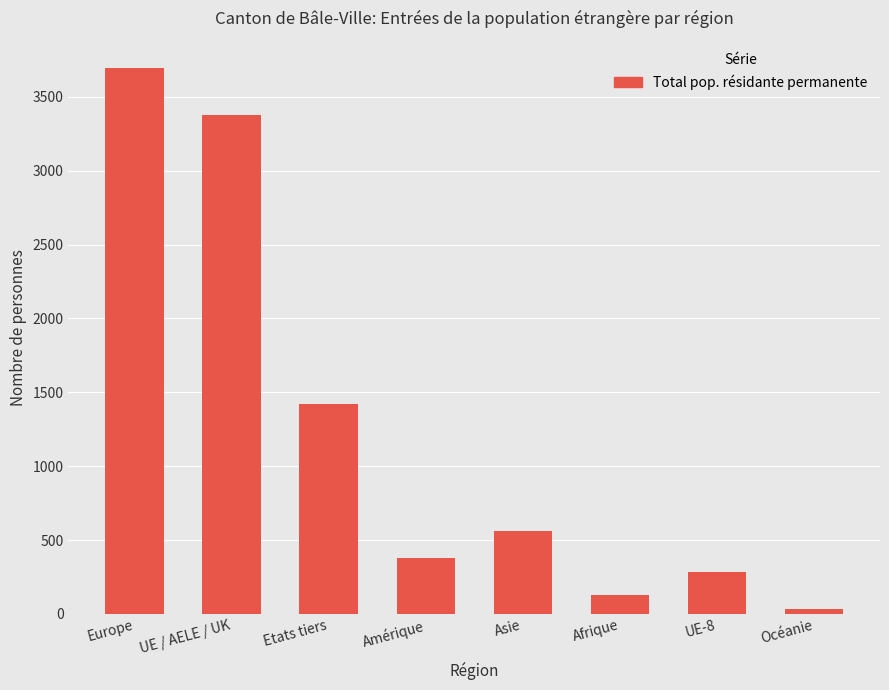

Which has a higher value, Océanie or Afrique?

Afrique